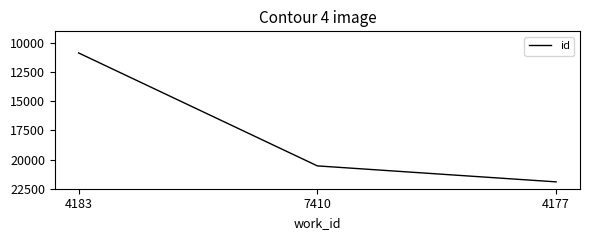

Reading left to right, what are all the values shown in this chart?

10854	20542	21912